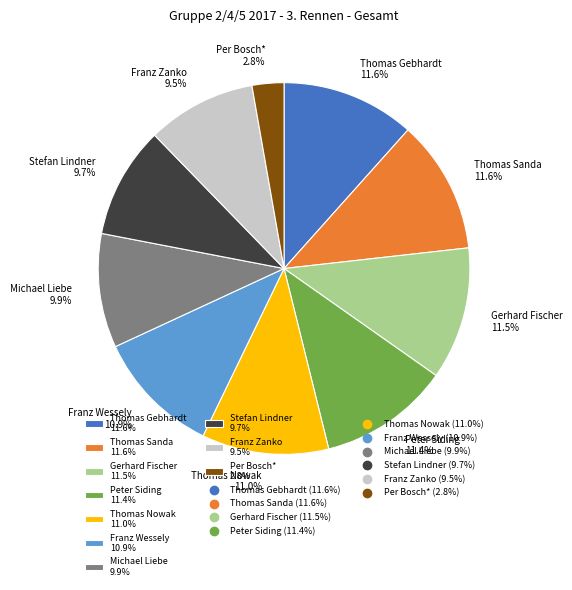

The Peter Siding slice represents 22% of the pie. True or false?

False